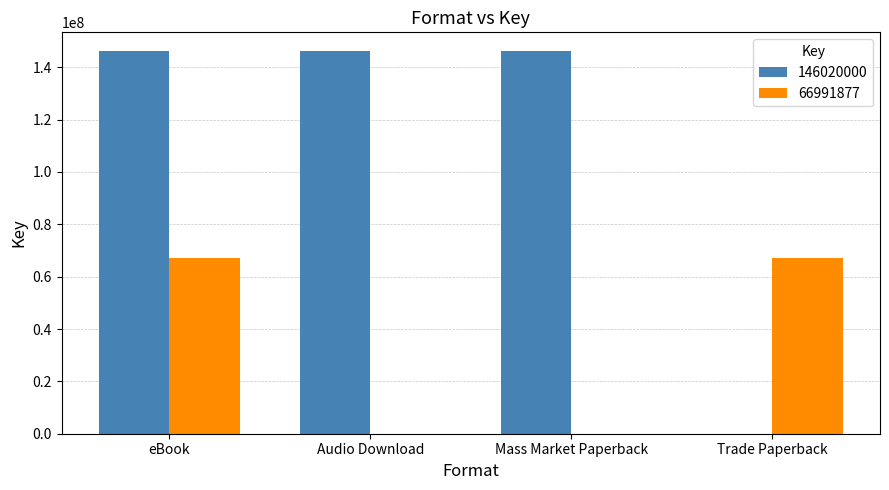

Reading left to right, what are all the values shown in this chart?

146020000: eBook=146020000	Audio Download=146020000	Mass Market Paperback=146020000	Trade Paperback=0
66991877: eBook=66991877	Audio Download=0	Mass Market Paperback=0	Trade Paperback=66991877